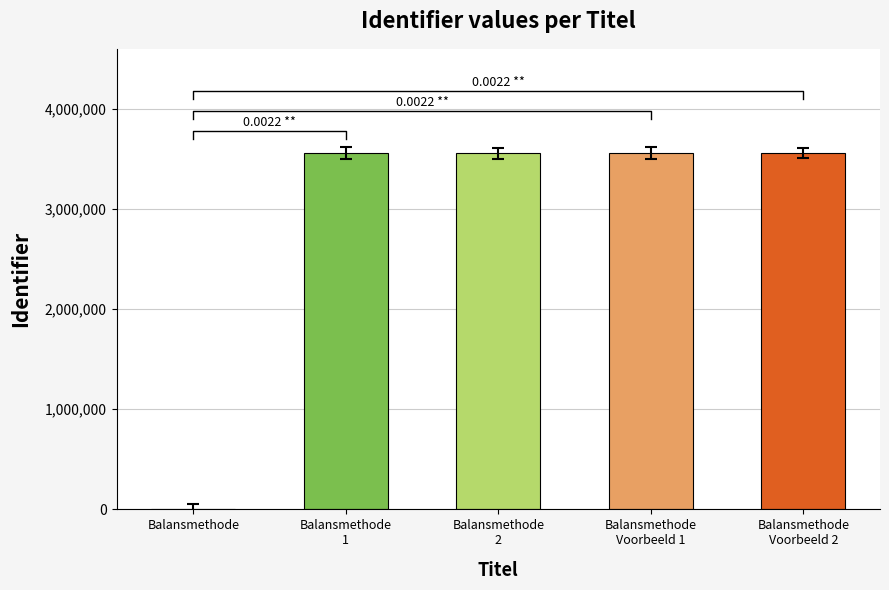

List the labels in order of value, smallest first.

Balansmethode, Balansmethode
1, Balansmethode
2, Balansmethode
Voorbeeld 1, Balansmethode
Voorbeeld 2